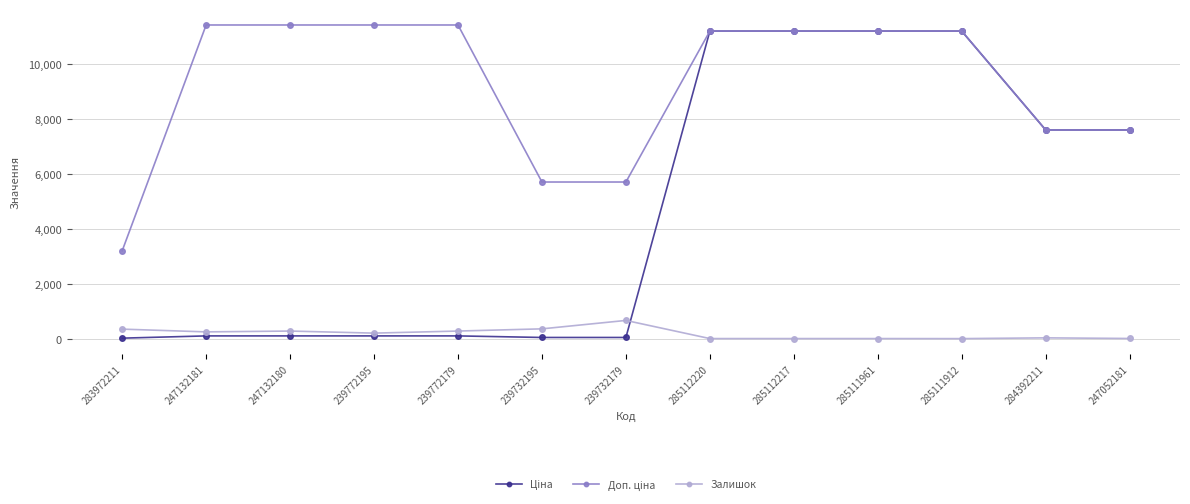

What is the maximum value shown in the chart?

11410.0